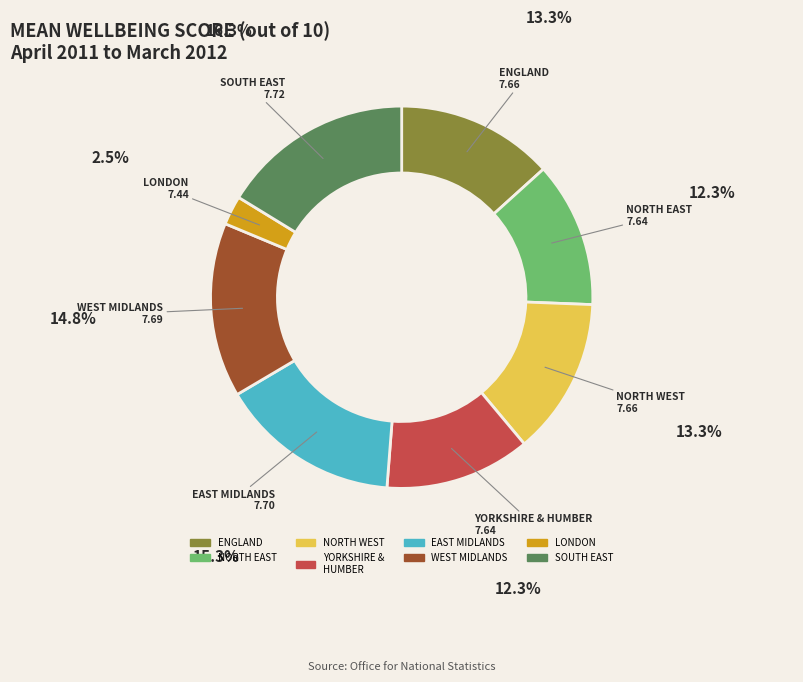

What is the smallest slice in the pie chart?

LONDON